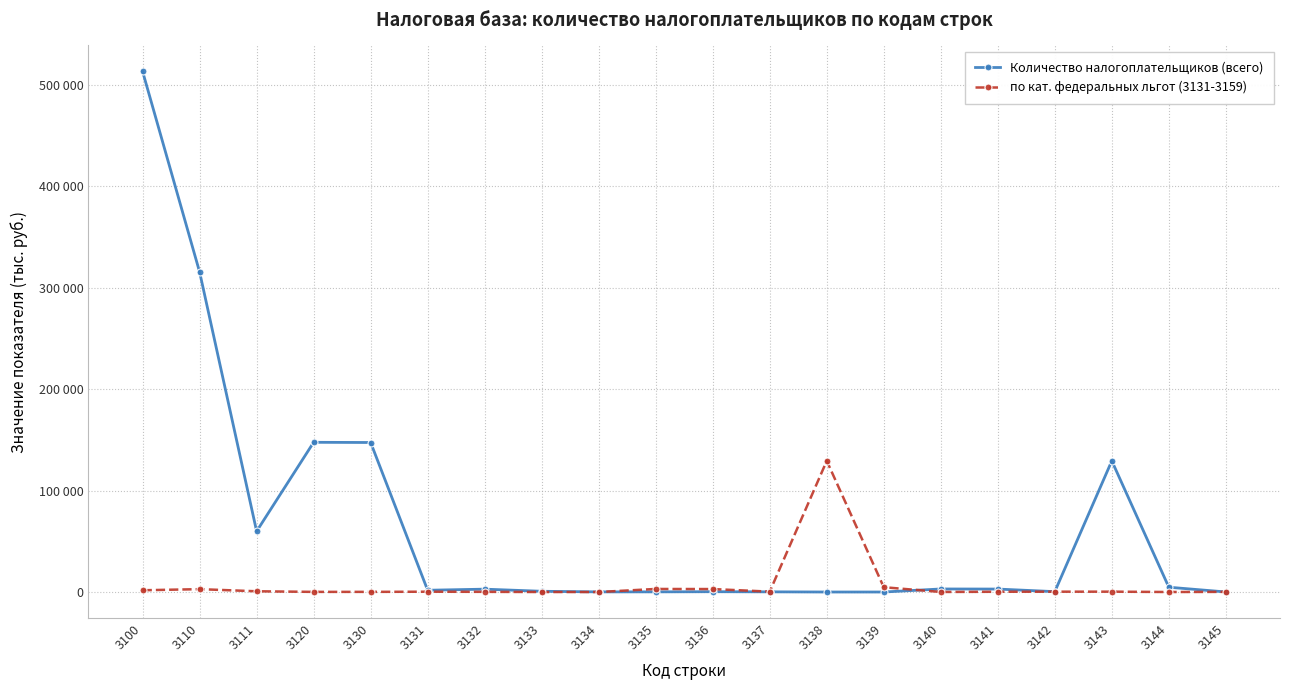

At which label is Количество налогоплательщиков (всего) closest to 256644?

3110